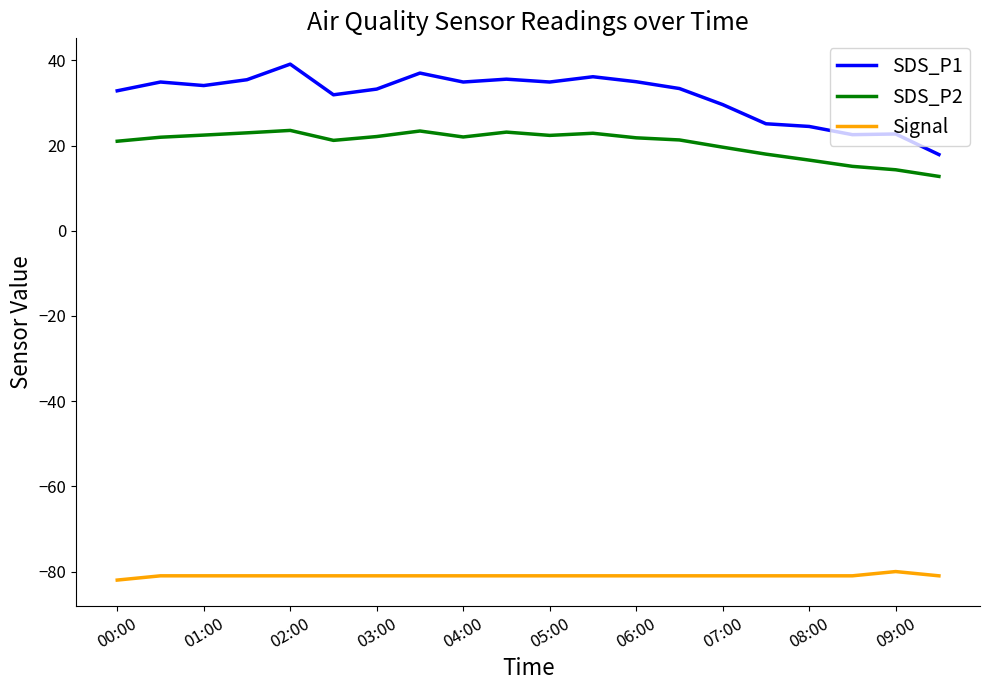

Rank the series by their maximum value, from highest to lowest.

SDS_P1, SDS_P2, Signal